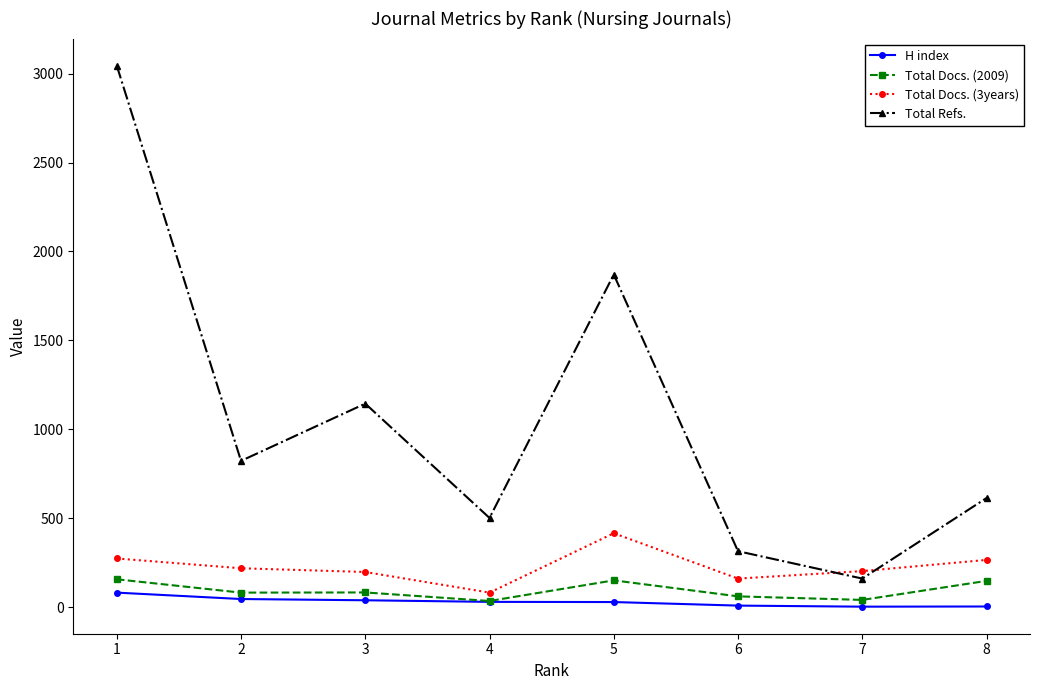

What is the total value across all series at 8?

1028